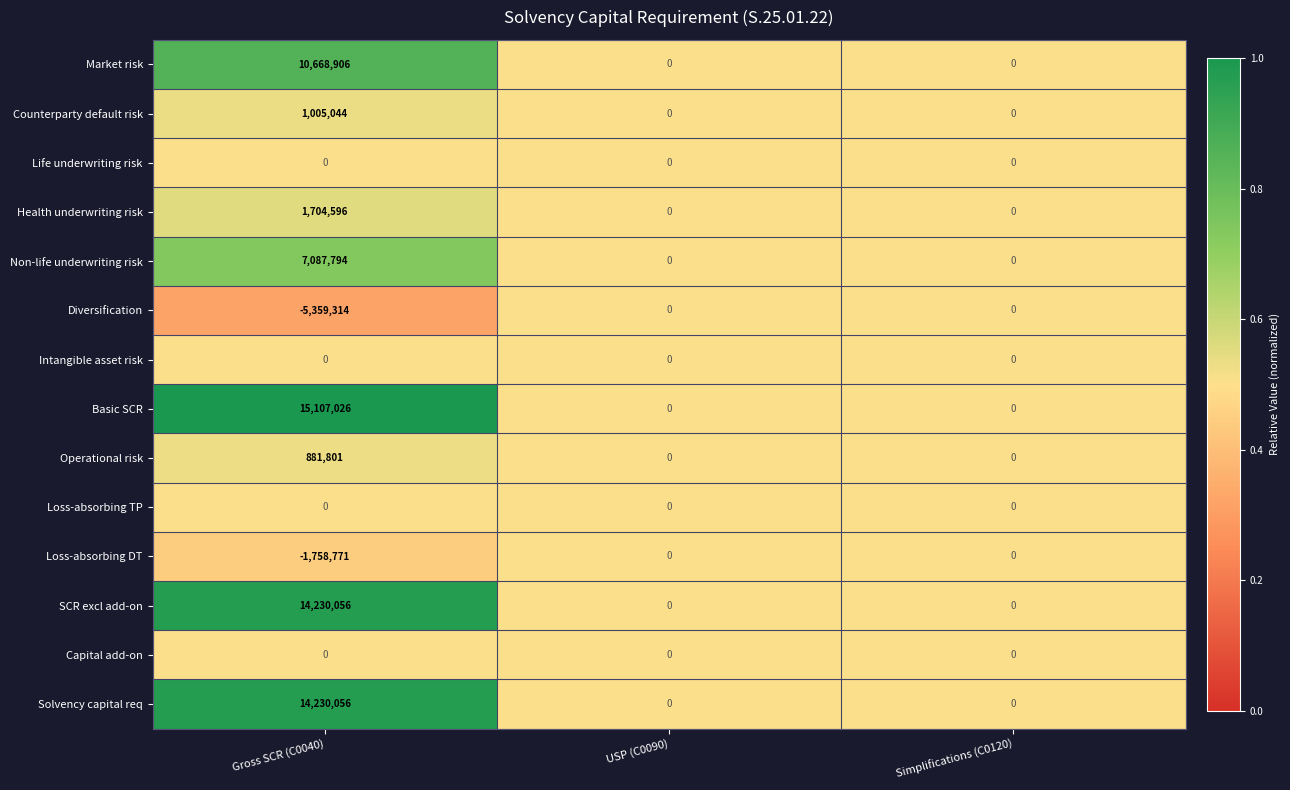

How many Basic SCR values are between 0 and 15107026?

3